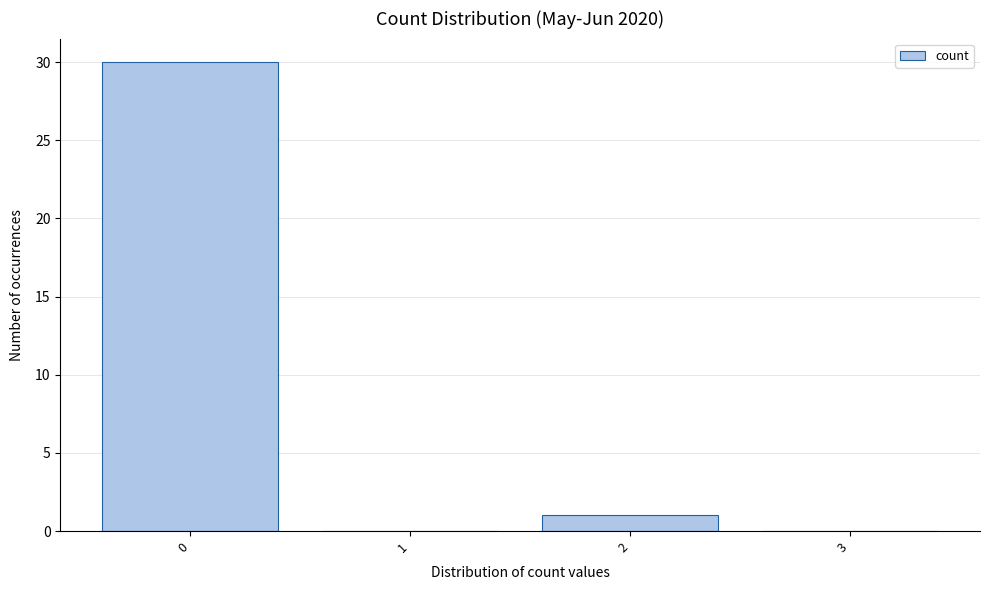

Reading left to right, extract all data points from this chart.

0=30	1=0	2=1	3=0